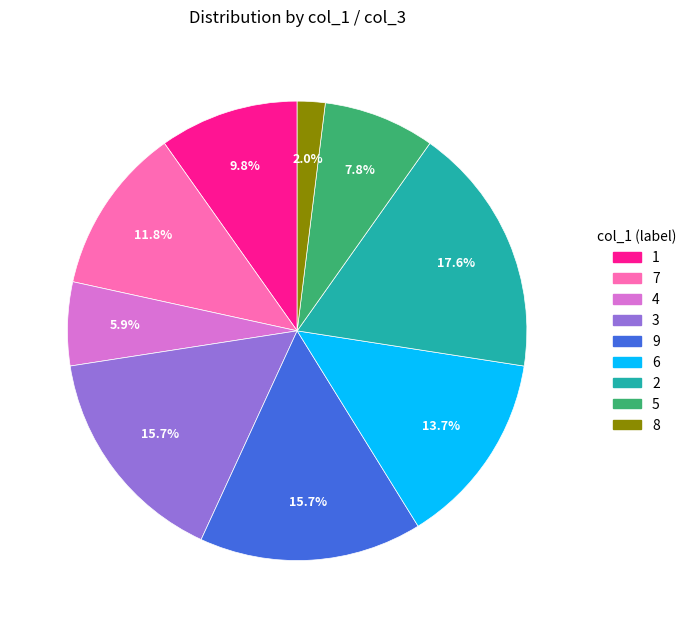

Count the number of slices in the pie.

9